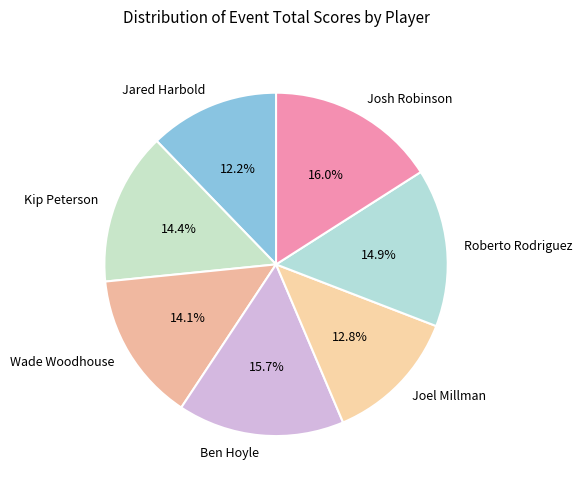

True or false: Ben Hoyle accounts for 16% of the total.

True